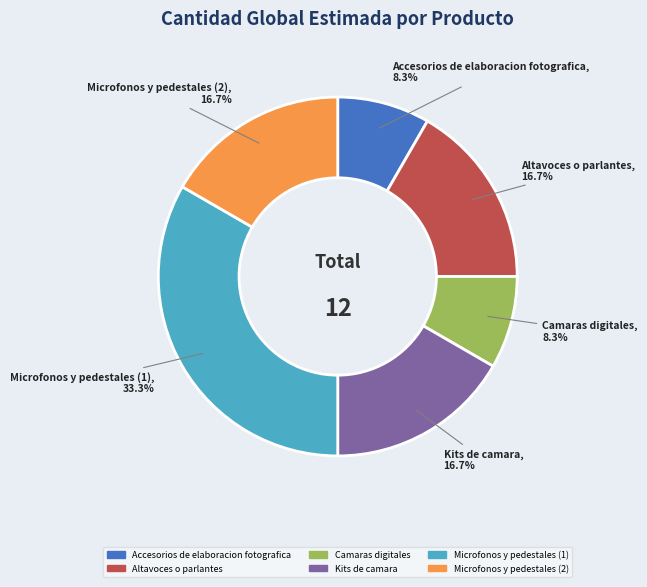

Is it true that Microfonos y pedestales (1) is 40% of the pie?

False